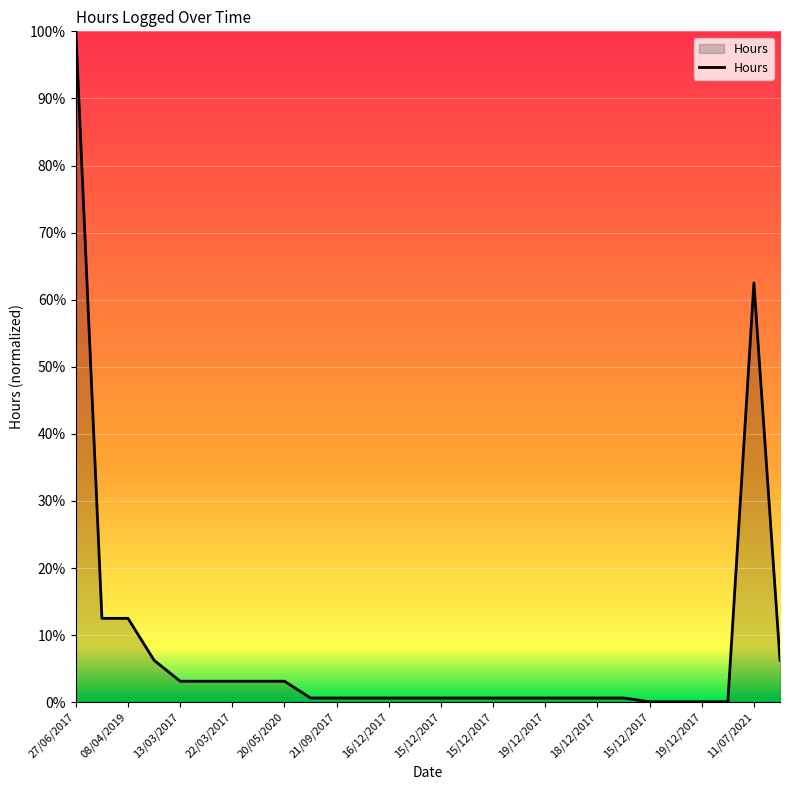

True or false: the data has more than 0 interior local peaks.

True